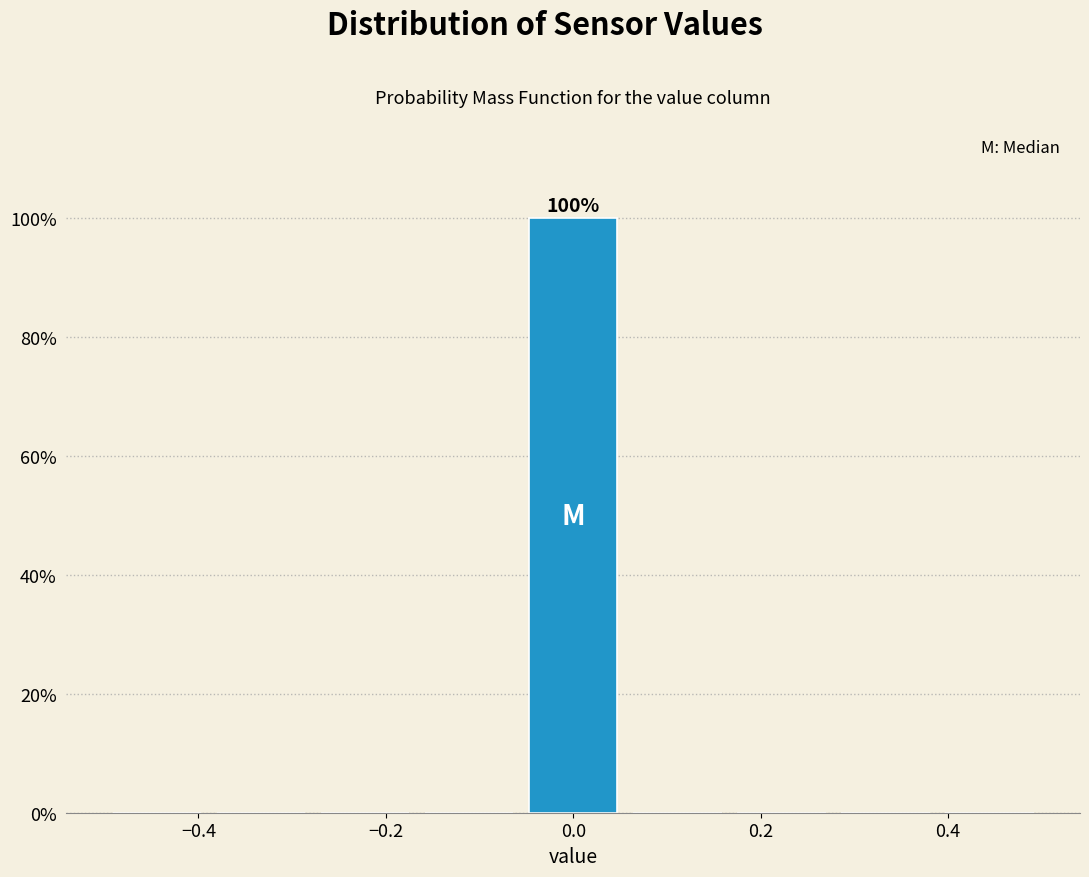

Over which range of the x-axis is the bar tallest?

-0.06 to 0.06